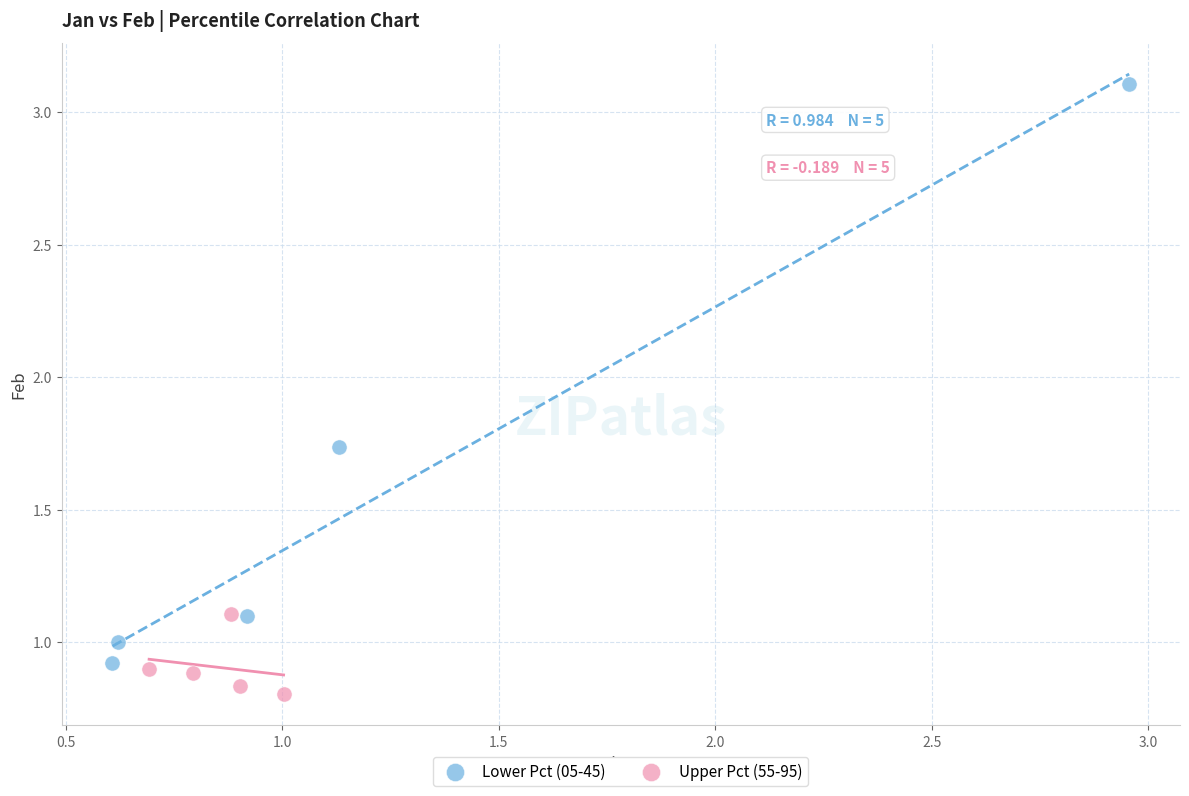

Which series reaches the maximum Y coordinate?

Lower Pct (05-45)